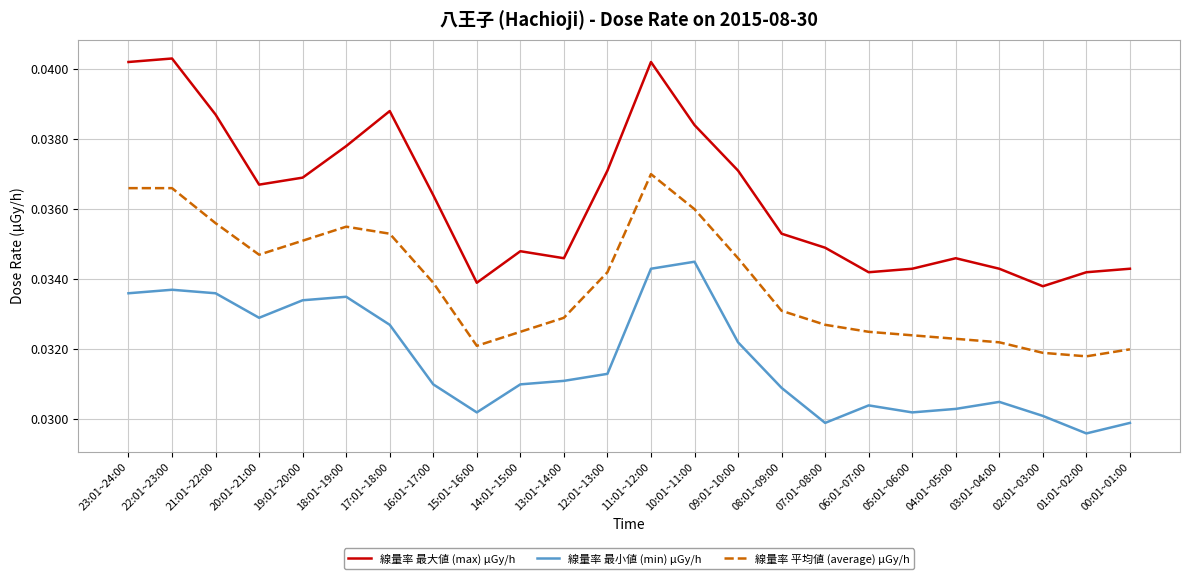

What are all the series names shown in the legend?

線量率 最大値 (max) μGy/h, 線量率 最小値 (min) μGy/h, 線量率 平均値 (average) μGy/h